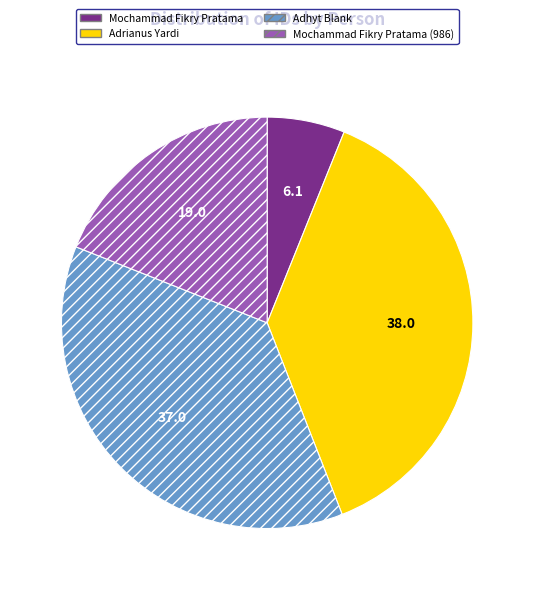

Do Mochammad Fikry Pratama and Mochammad Fikry Pratama (986) together represent more than half of the pie?

No